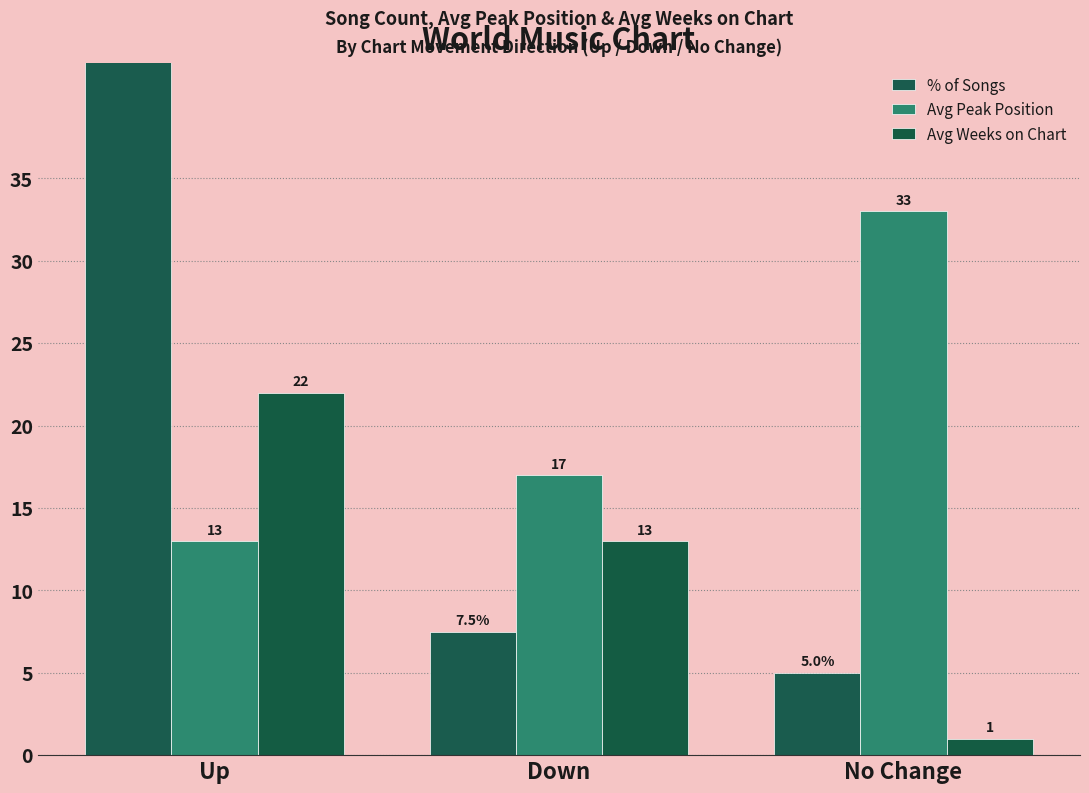

At which label does Avg Peak Position reach its minimum?

Up